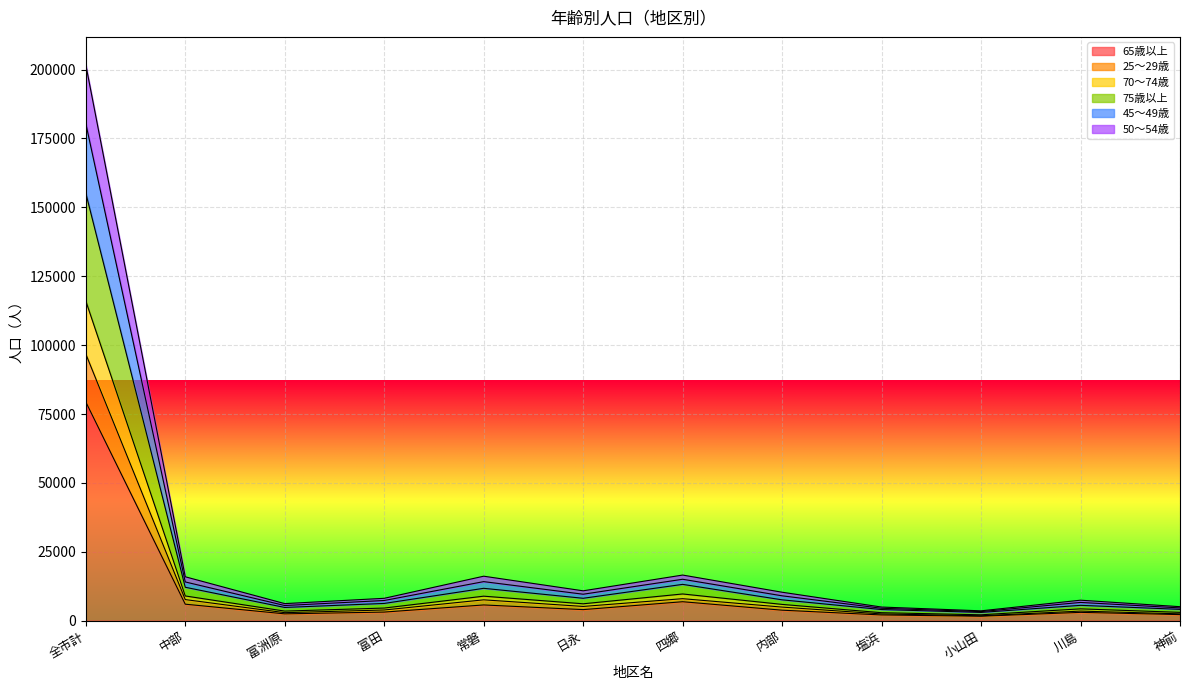

How many series are shown in this chart?

6